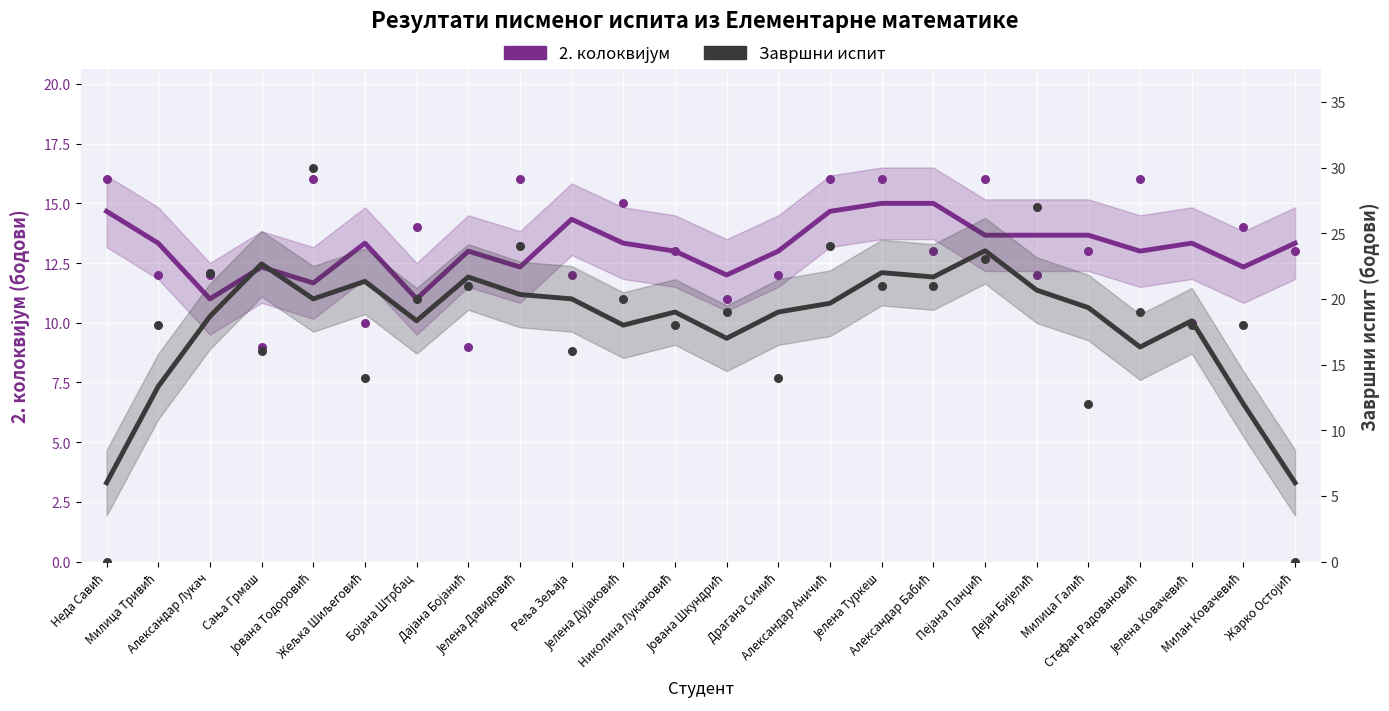

What are all the series names shown in the legend?

2. колоквијум, Завршни испит